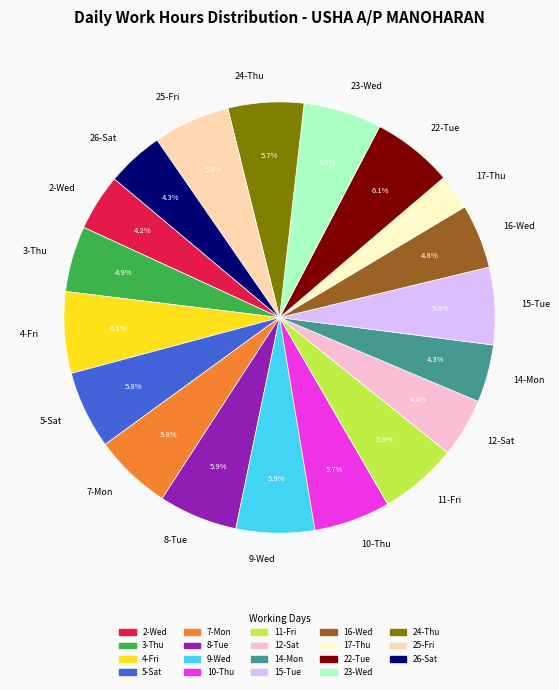

Count the number of slices in the pie.

19